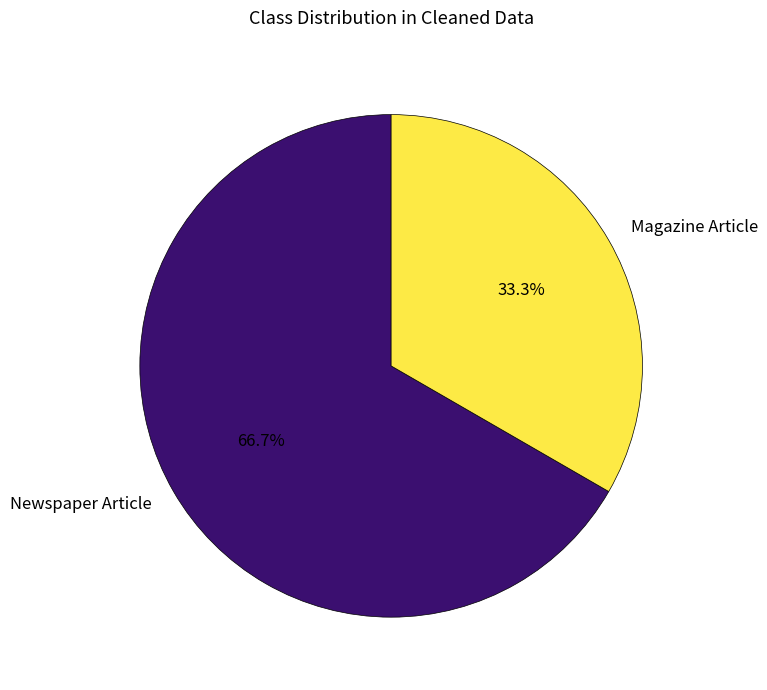

To the nearest percent, what is the difference between the largest and smallest slice percentages?

33%